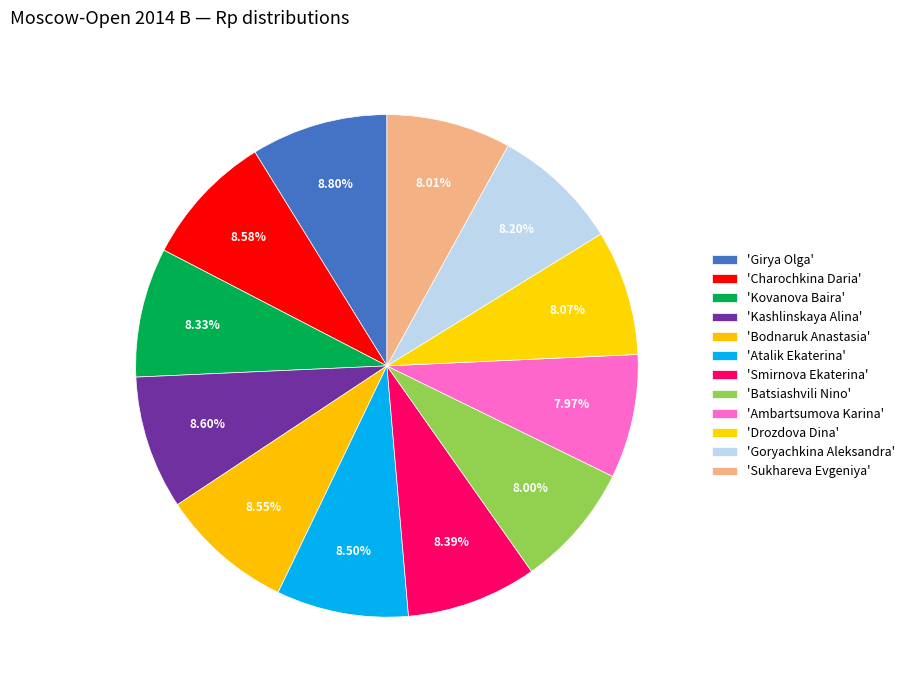

How many segments does this pie chart have?

12